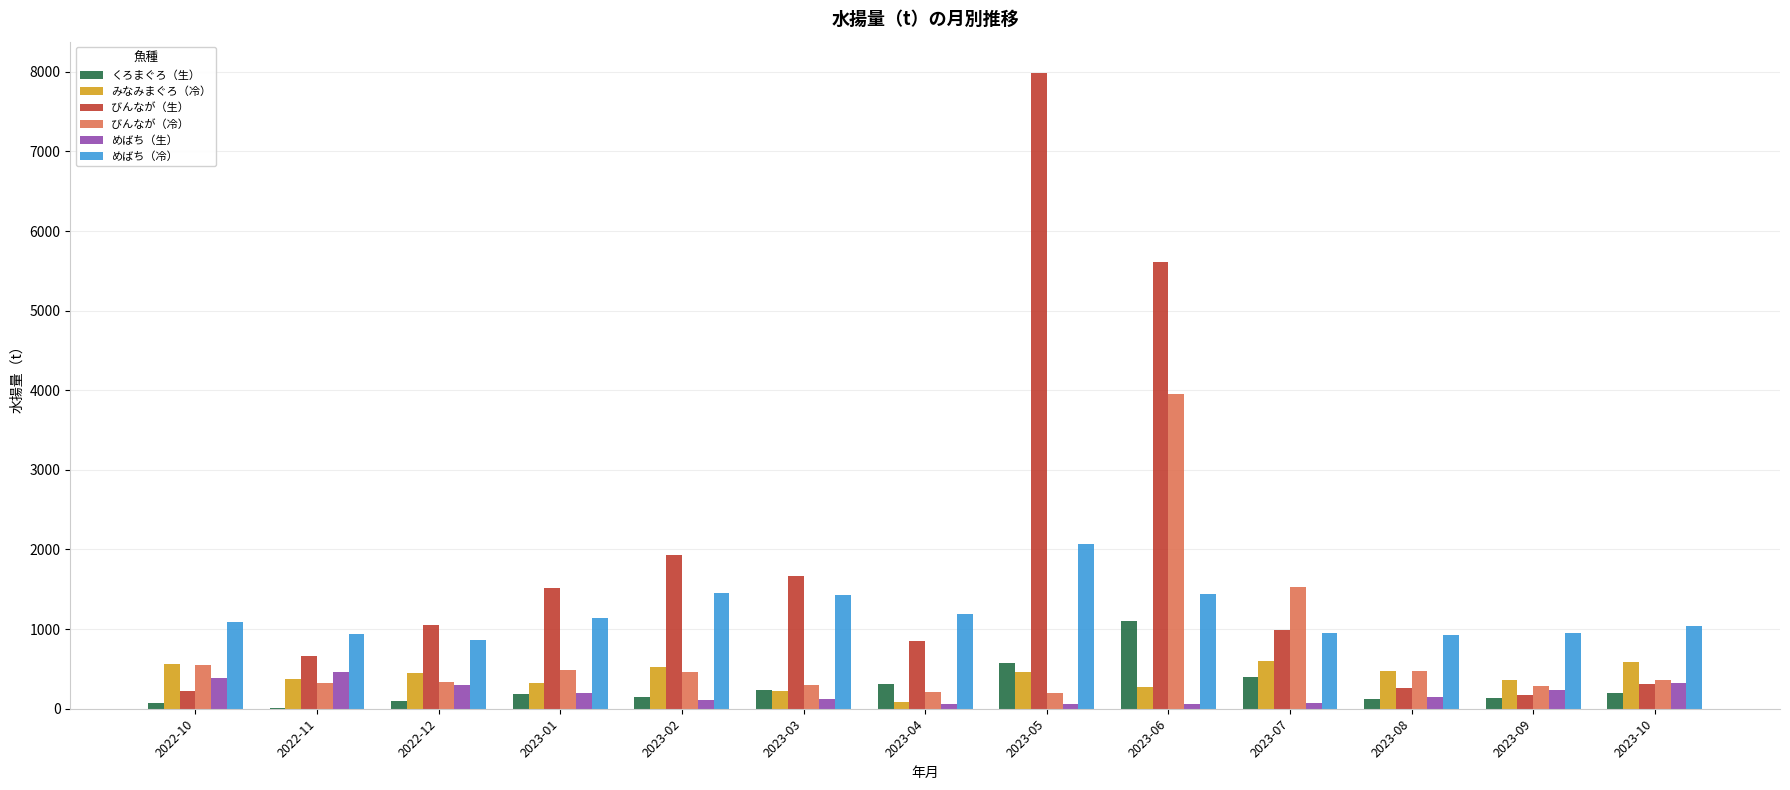

Between 2023-03 and 2023-10, which series saw the biggest shift?

びんなが（生）